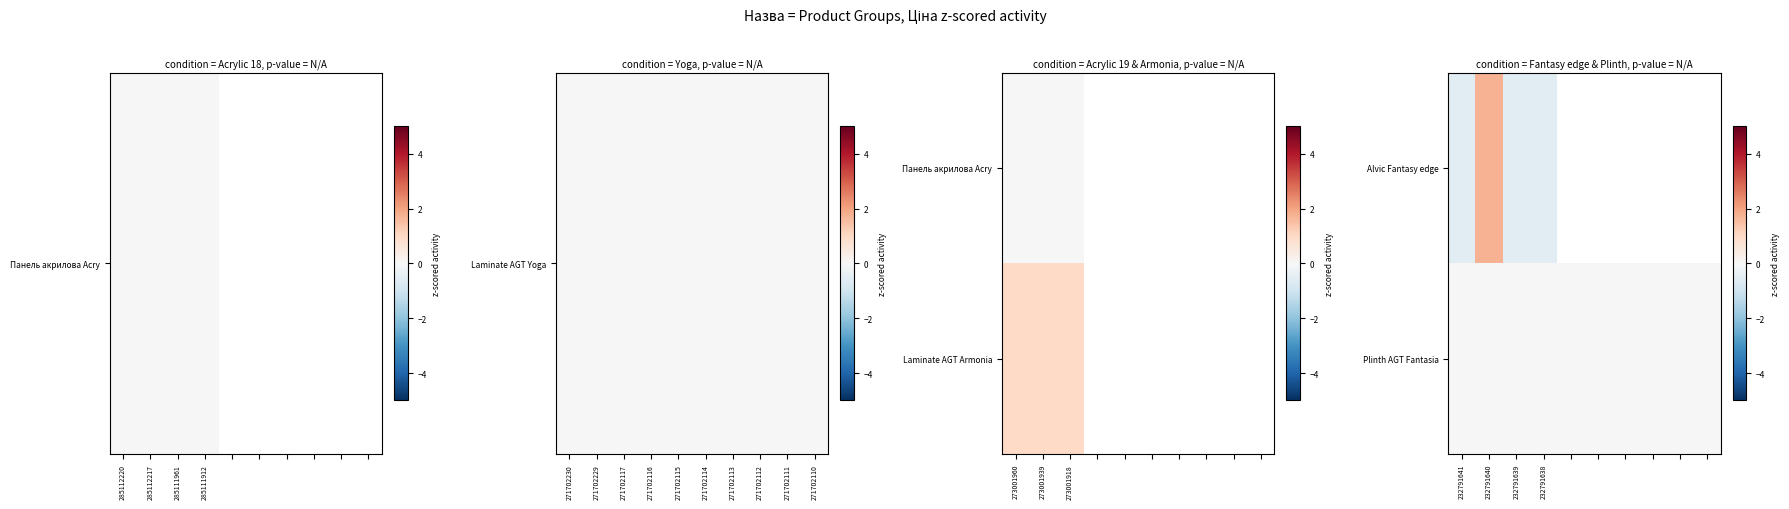

Is it true that Plinth AGT Fantasia equals 0.0 at 232791640?

True